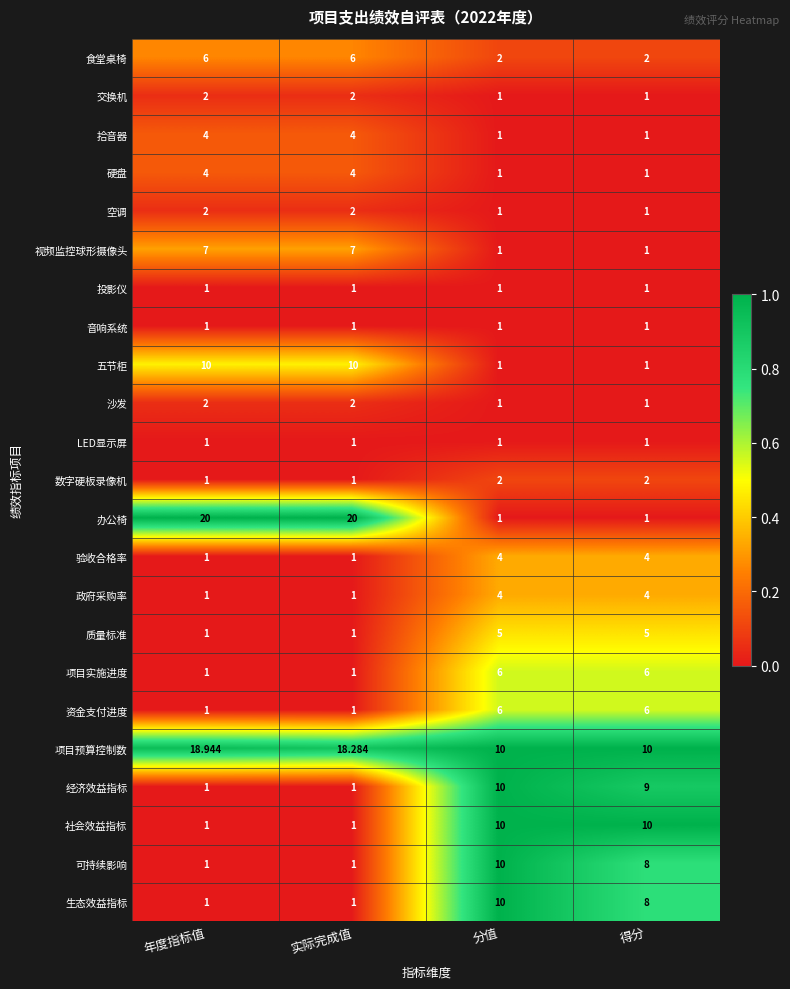

Which series has the largest range (max minus min)?

办公椅